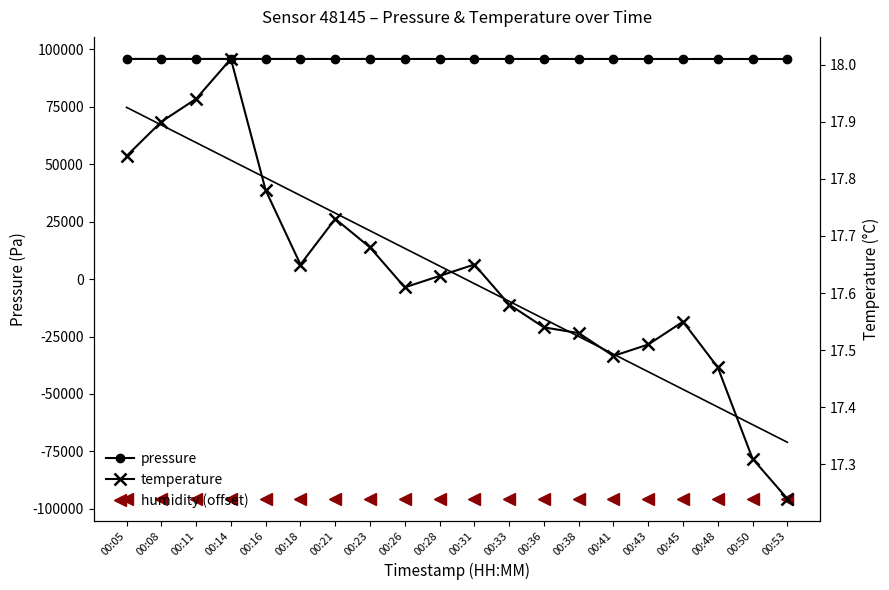

Does the chart have visible grid lines?

No